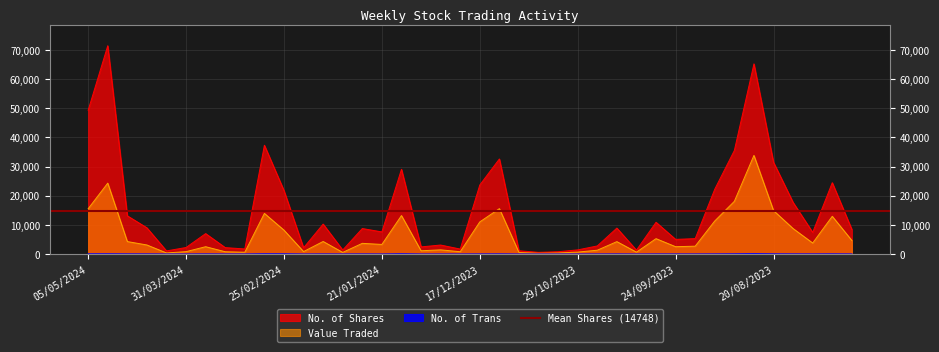

What is the label of the 40th point from the left?

23/07/2023